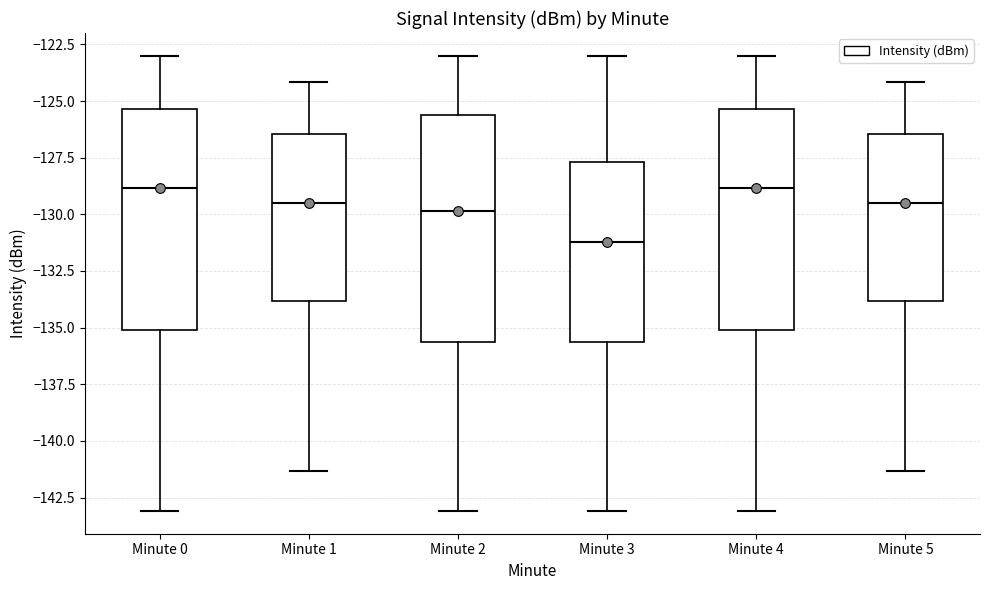

Where is the upper edge of the box for Minute 0 on the y-axis? The values are not printed on the chart, so give them approximately, as read against the axis.

-125.5